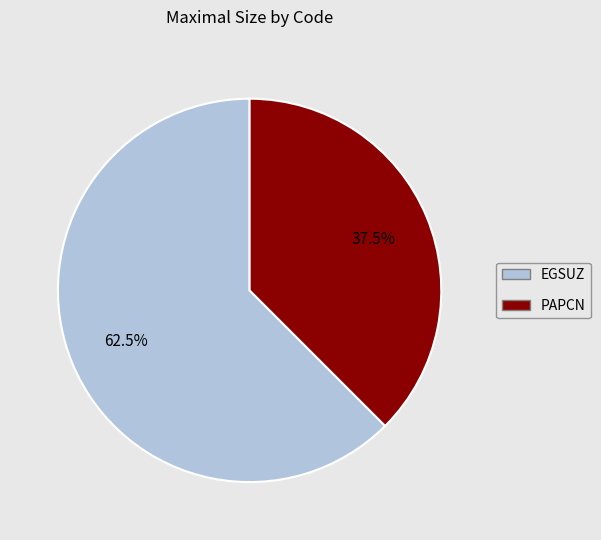

Which slice is the largest?

EGSUZ